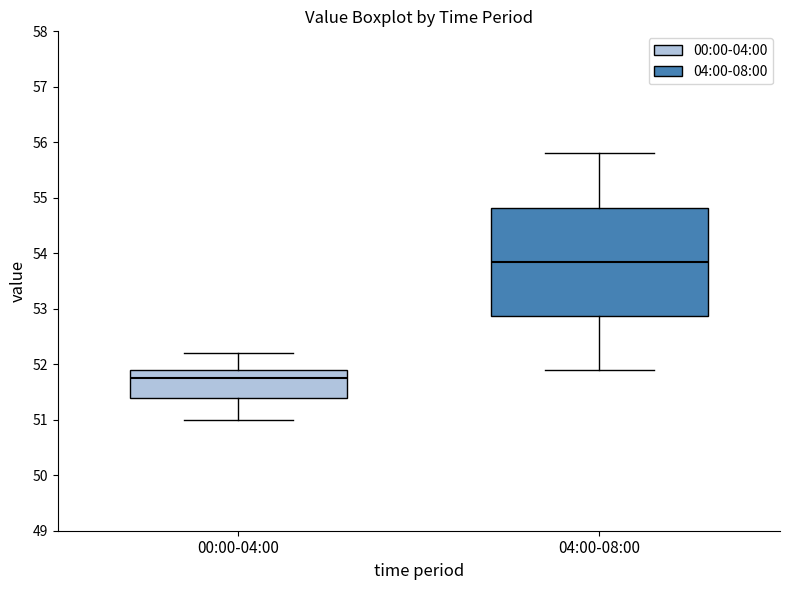

Reading left to right, transcribe this box plot: for each box, give where its median line is, the range the box spans, and where its two whiskers end, as read against the y-axis. The values are not printed on the chart, so give them approximately, as read against the axis.

00:00-04:00: median 51.8, box 51.4 to 51.9, whiskers 51.0 to 52.2
04:00-08:00: median 53.9, box 52.9 to 54.8, whiskers 51.9 to 55.8